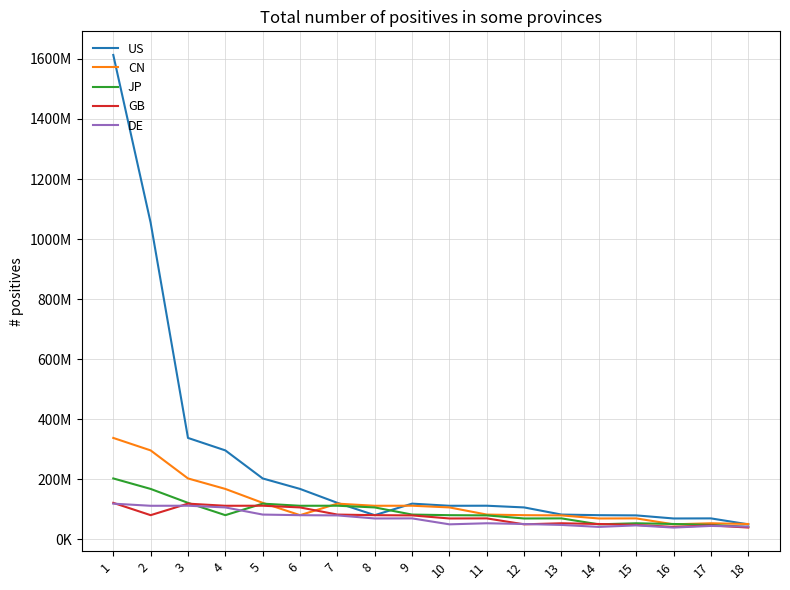

Where is JP nearest to the value 122602776?

3